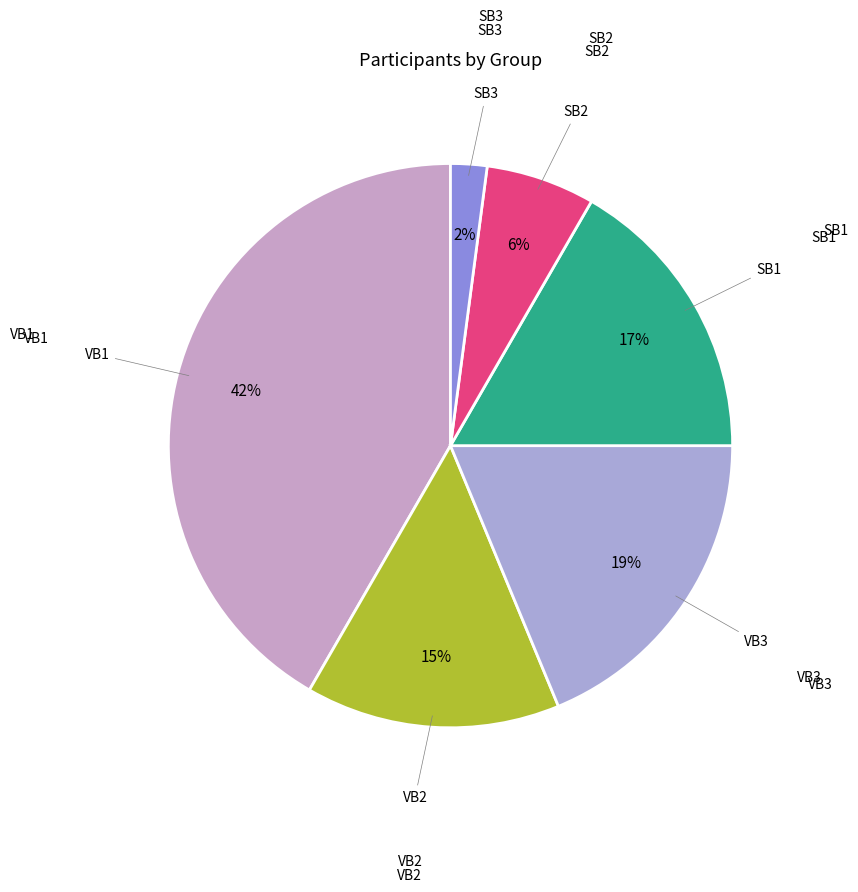

Is there any slice that represents more than half of the pie?

No